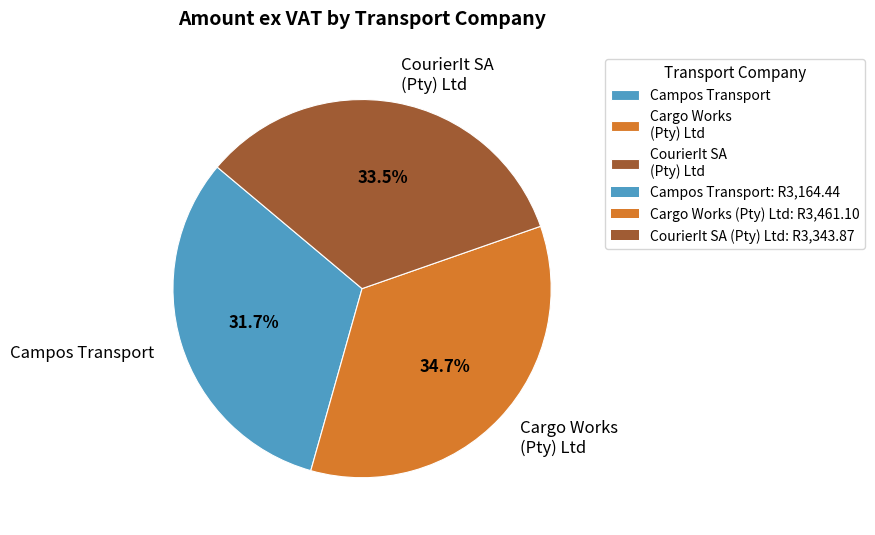

How many segments does this pie chart have?

3